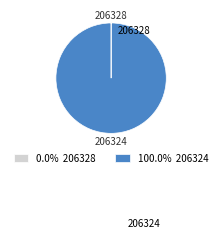

What is the largest slice in the pie chart?

206324